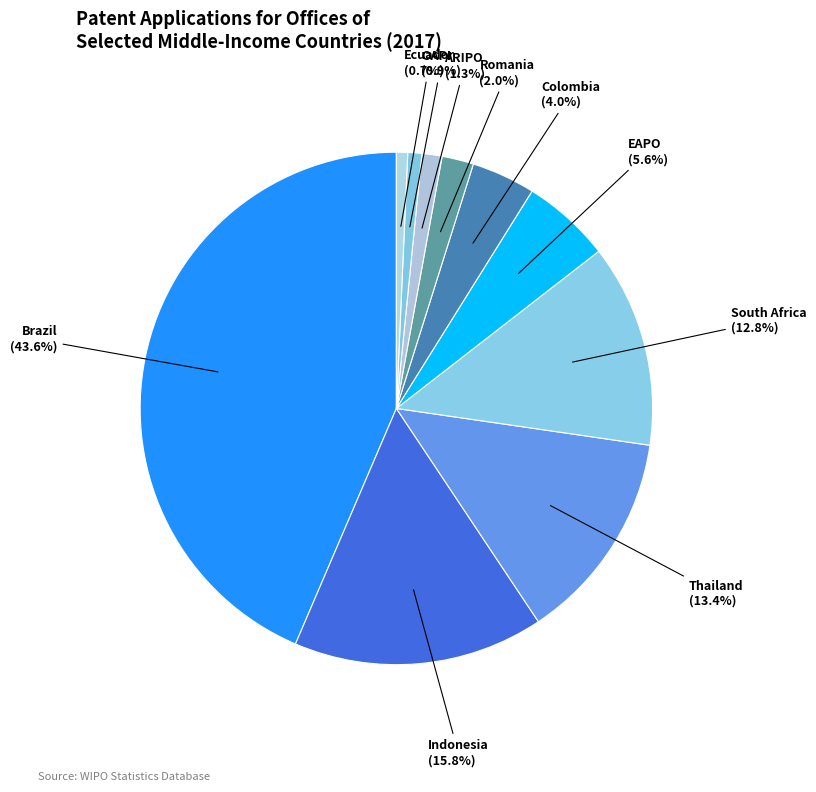

Approximately how many times larger is the value at EAPO compared to South Africa?

0.4